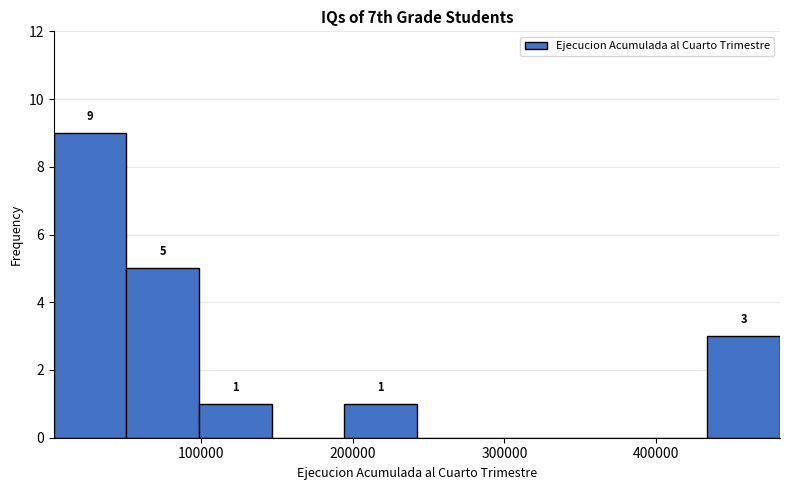

Which range on the x-axis has the tallest bar?

0 to 50000